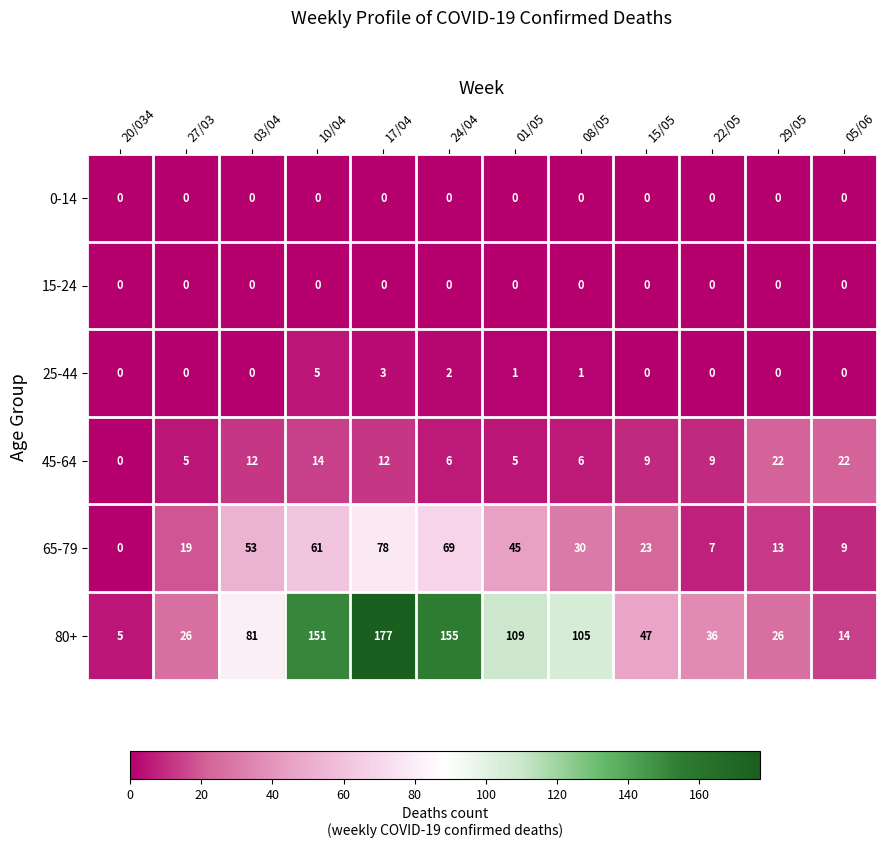

What is the maximum value for 65-79?

78